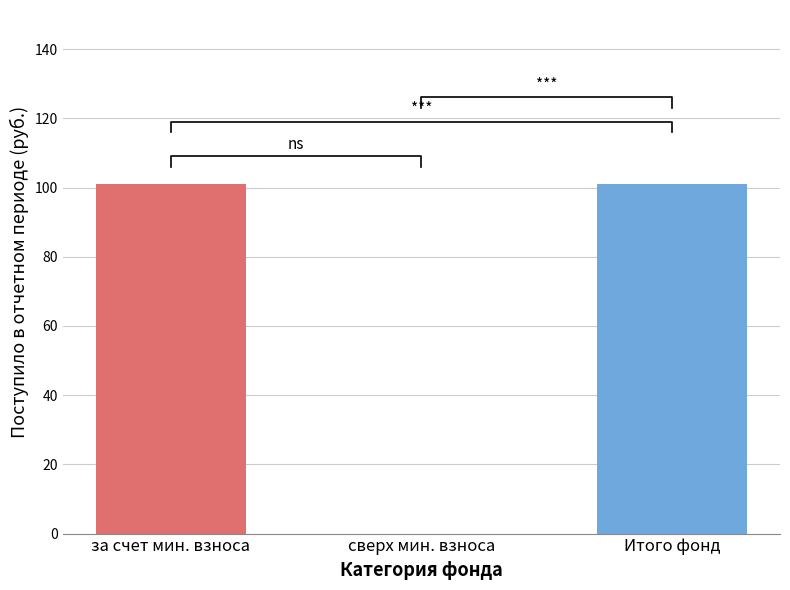

Reading right to left, what are all the values shown in this chart?

Итого фонд=100.9	сверх мин. взноса=0.0	за счет мин. взноса=100.9